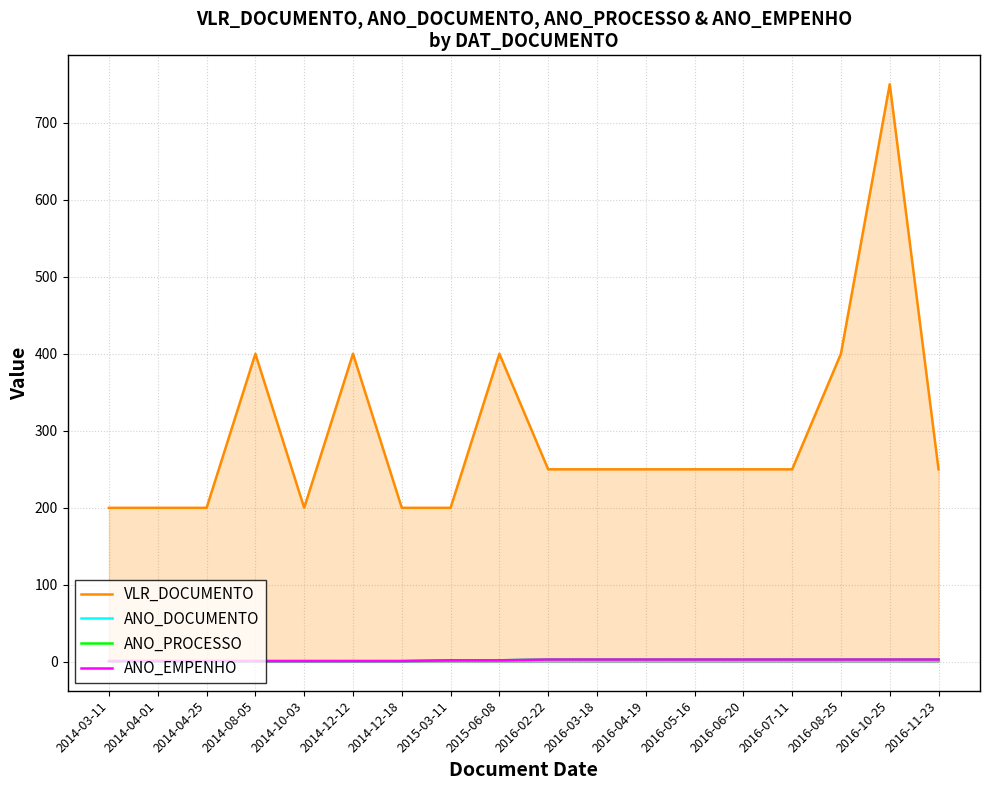

What is the sum of all VLR_DOCUMENTO values?

5300